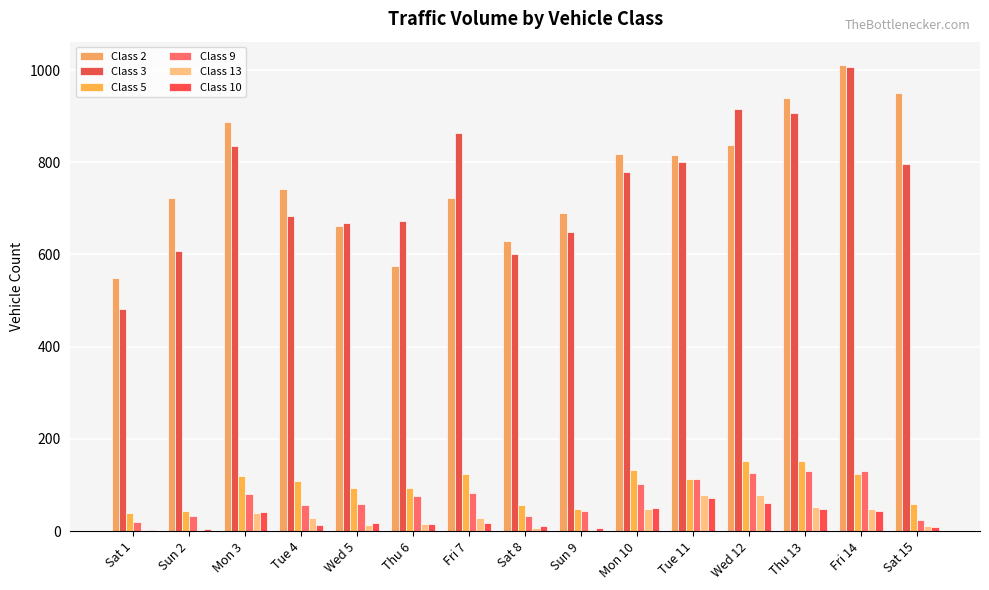

At Wed 5, list the series in order from smallest to largest.

Class 13, Class 10, Class 9, Class 5, Class 2, Class 3